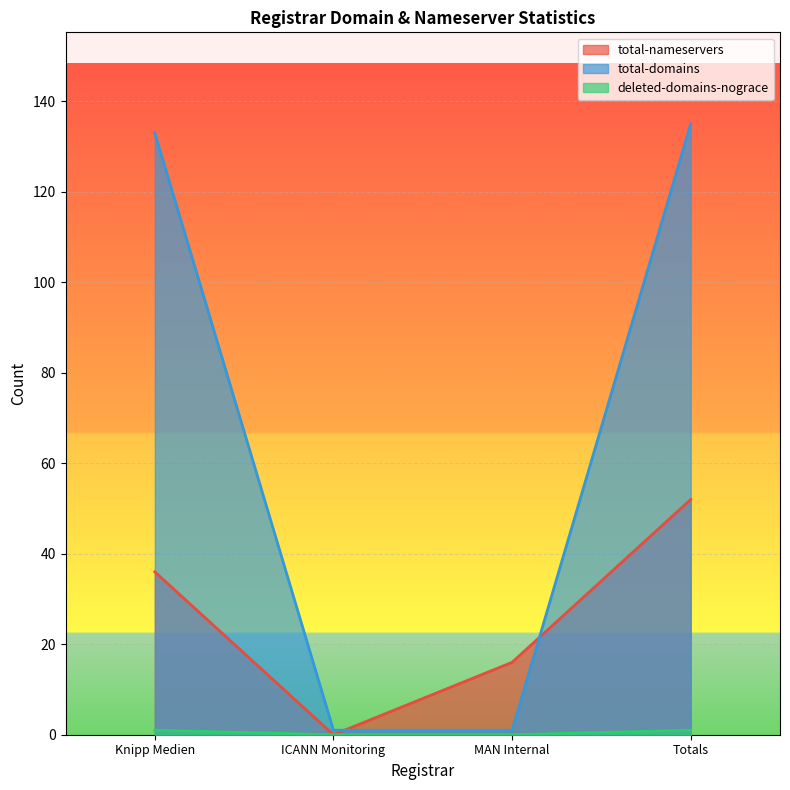

What is the maximum value shown in the chart?

135